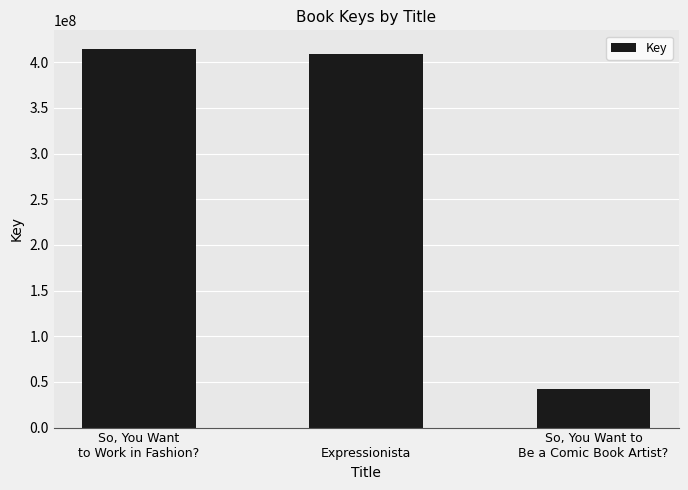

Where is the data nearest to the value 228177504?


Expressionista